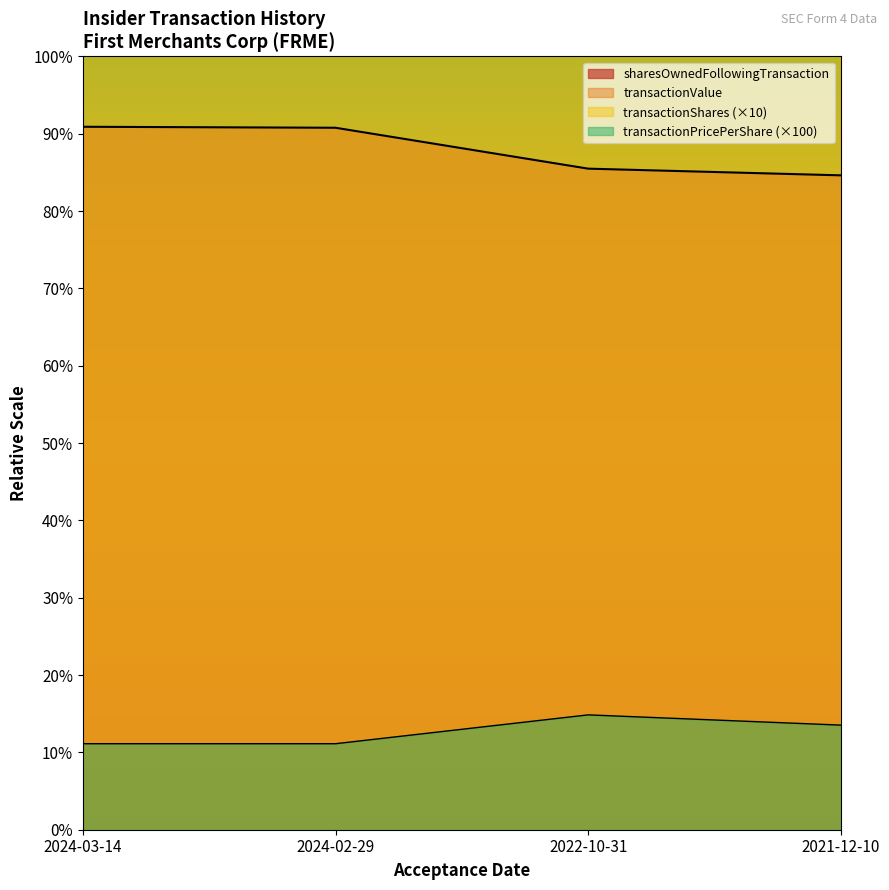

How many data points in transactionValue are less than 127273?

2